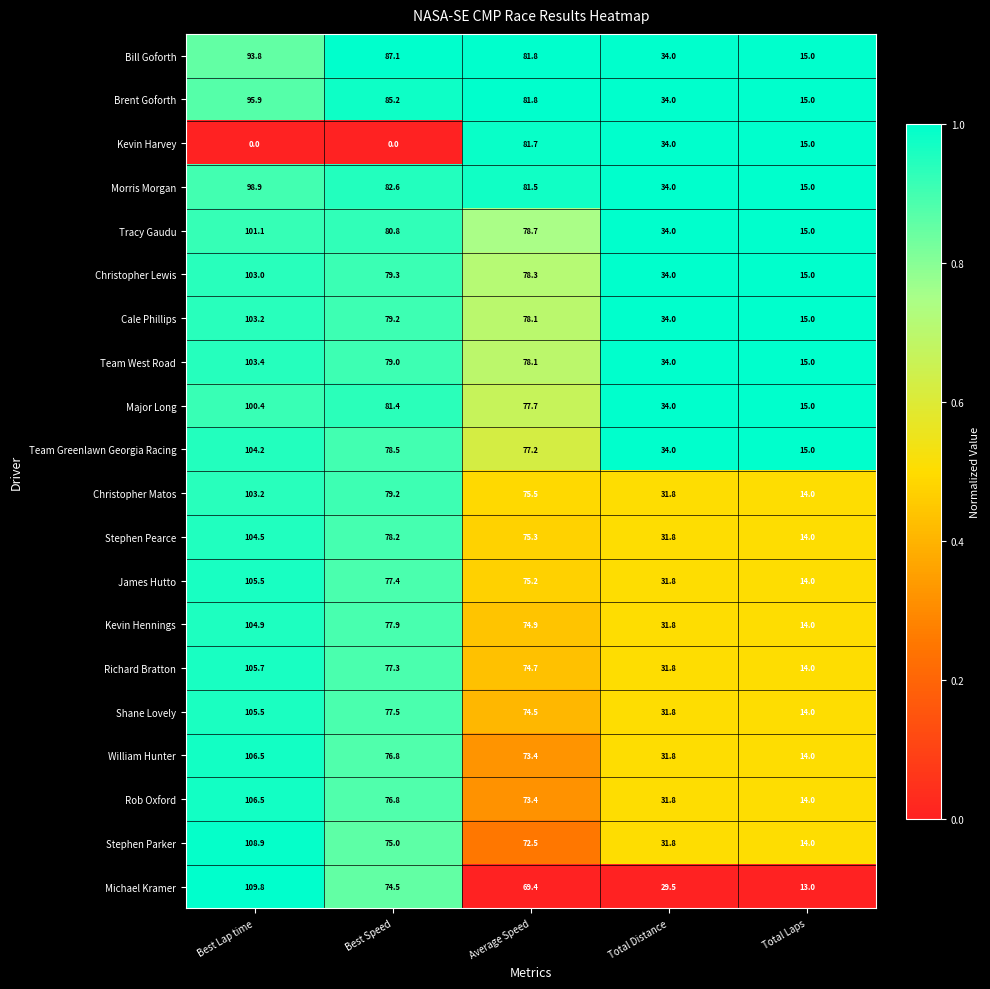

What is the total value across all series at Total Laps?

289.0